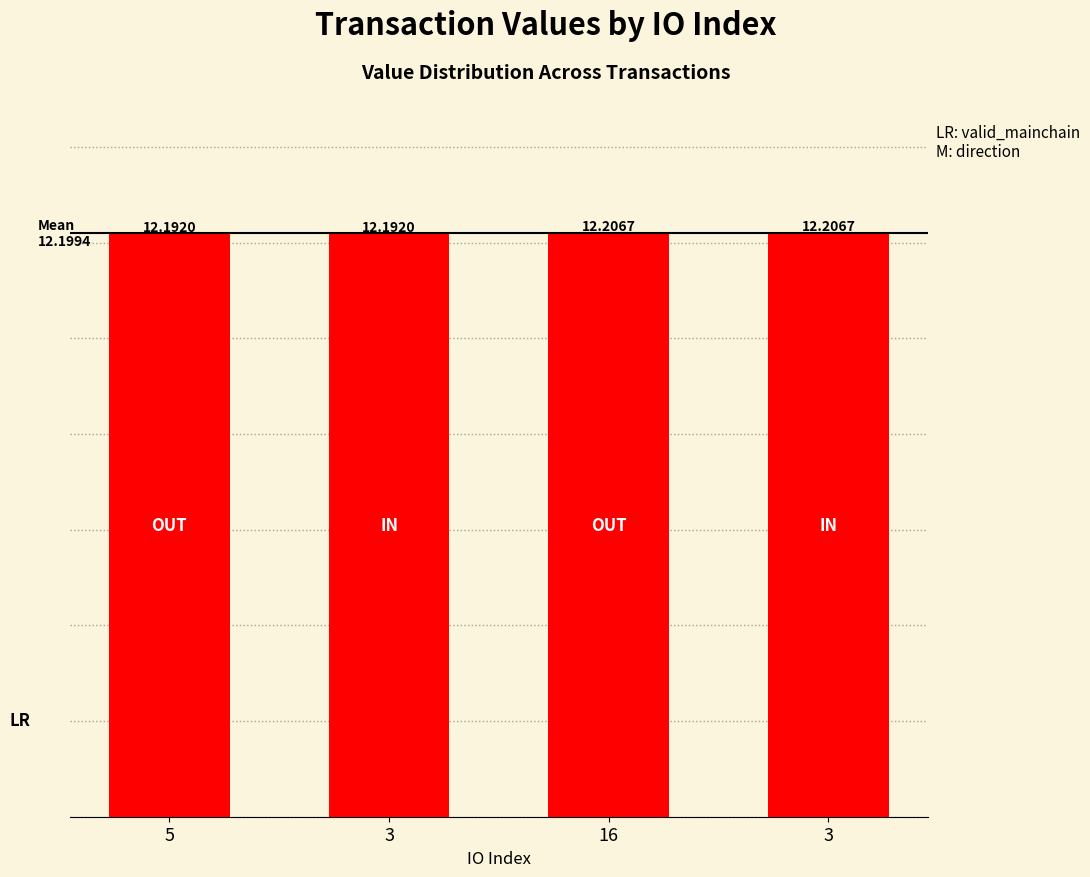

Reading right to left, transcribe all the data shown in this chart.

12.2	12.2	12.2	12.2